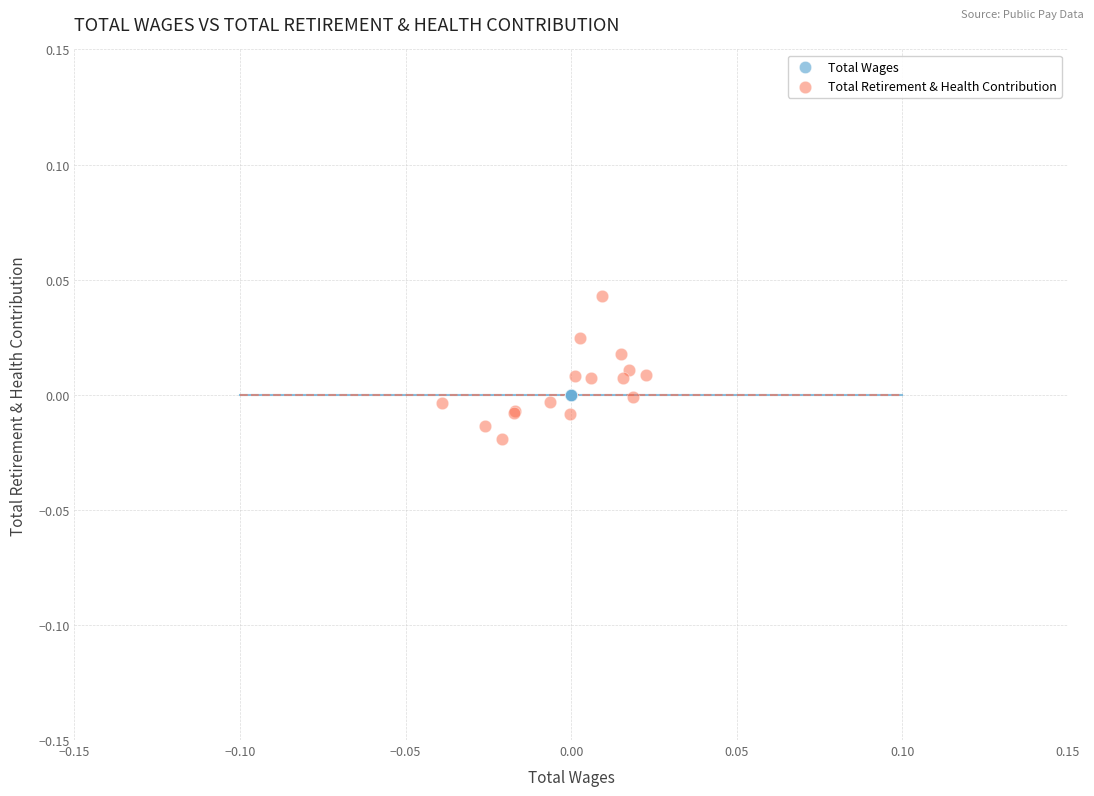

Which series reaches the maximum Y coordinate?

Total Retirement & Health Contribution